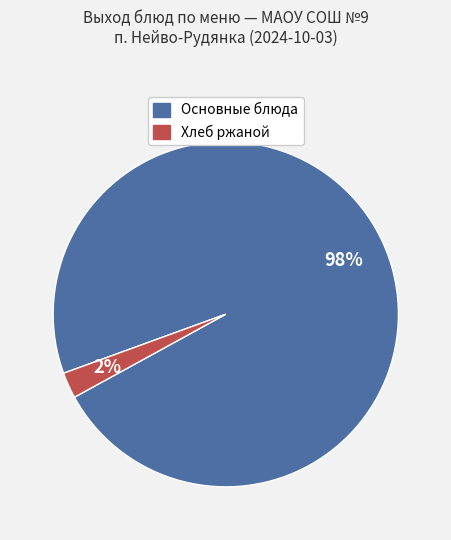

To the nearest percent, what is the average slice percentage?

50%